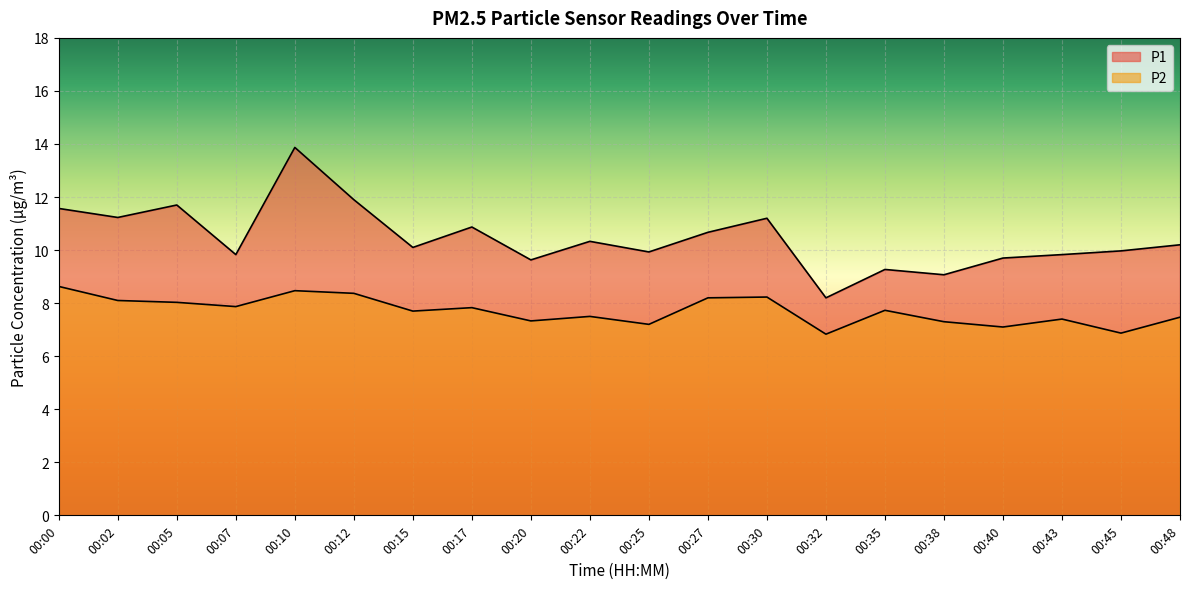

At how many categories does at least one series exceed 10?

11